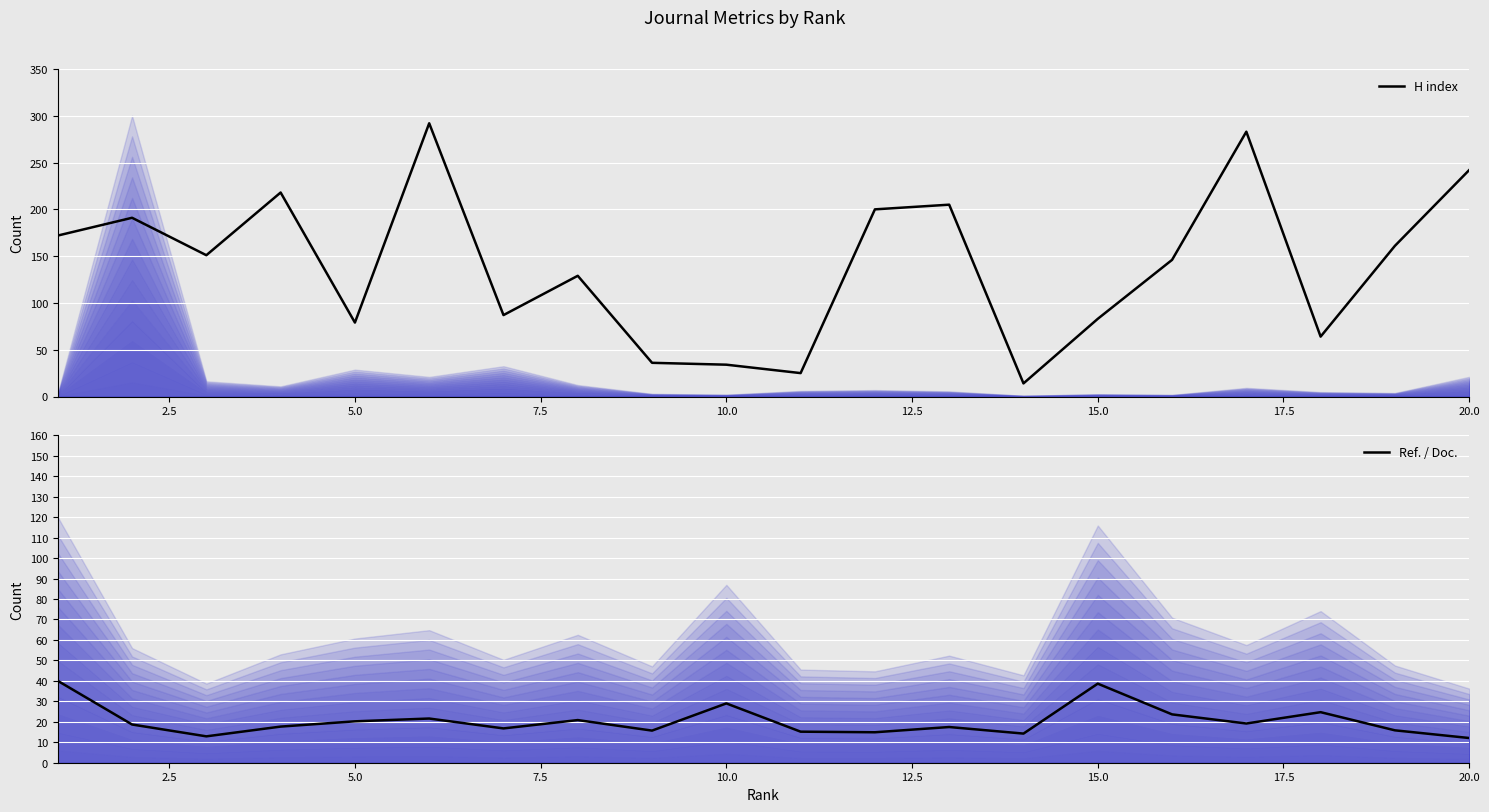

Reading right to left, transcribe all the data shown in this chart.

H index: 242.0	161.0	64.0	283.0	146.0	83.0	14.0	205.0	200.0	25.0	34.0	36.0	129.0	87.0	292.0	79.0	218.0	151.0	191.0	172.0
Ref. / Doc.: 12.1	15.8	24.7	19.2	23.6	38.6	14.2	17.4	14.9	15.2	29.0	15.7	20.8	16.8	21.6	20.2	17.6	12.9	18.7	40.0